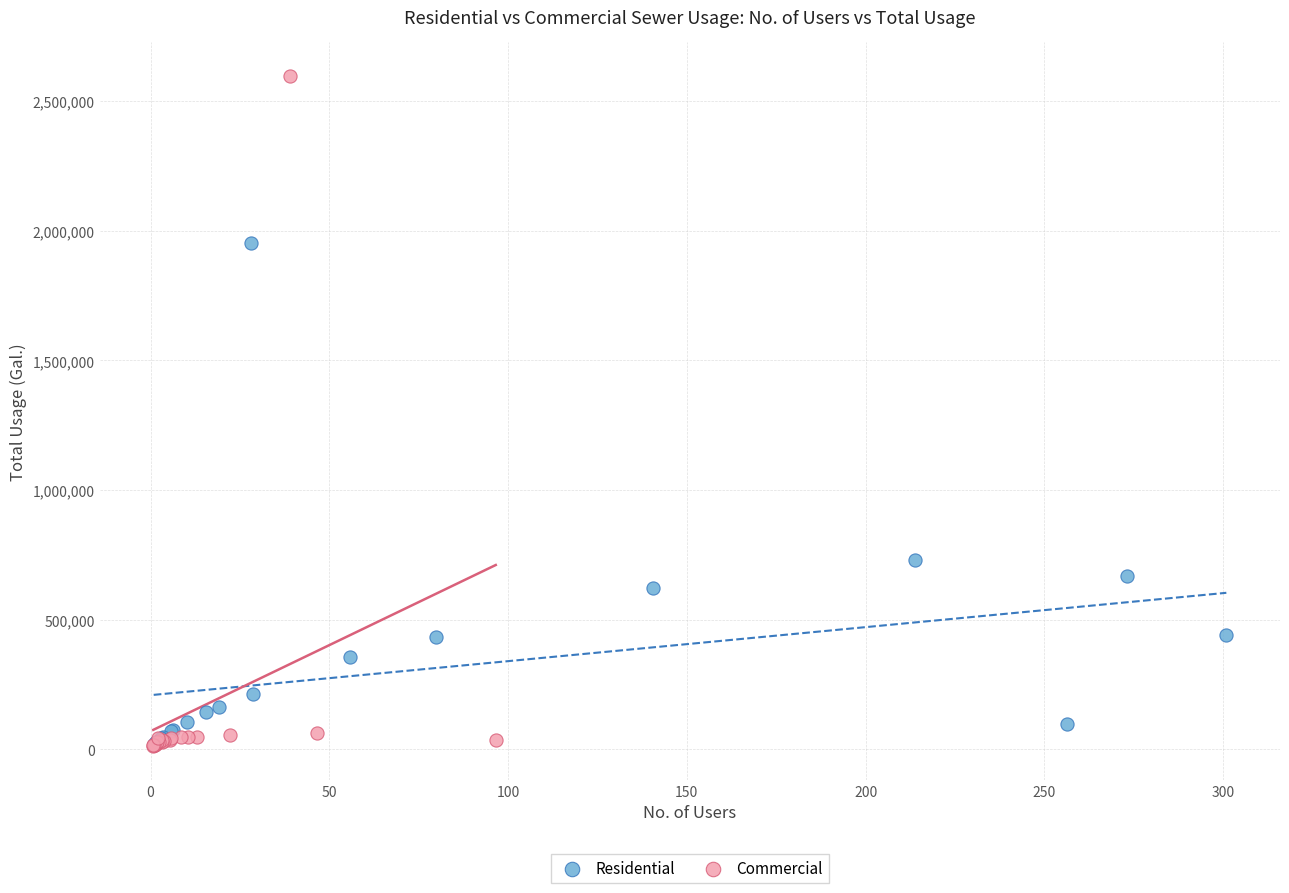

Which series contains the highest Y value?

Commercial